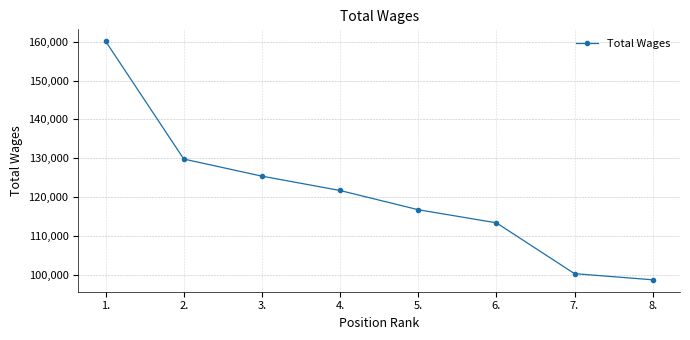

The value at 5. is 209799. True or false?

False